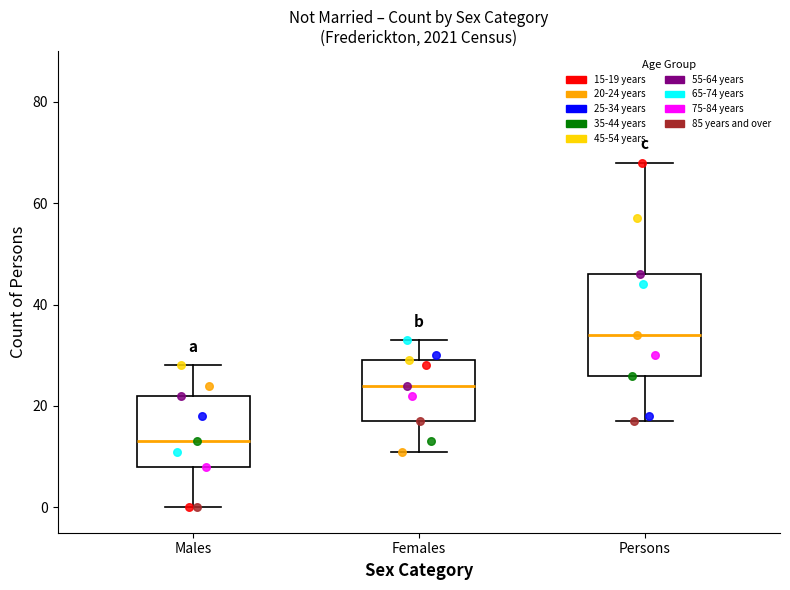

Comparing the boxes themselves (not the whiskers), which one is the tallest?

Persons